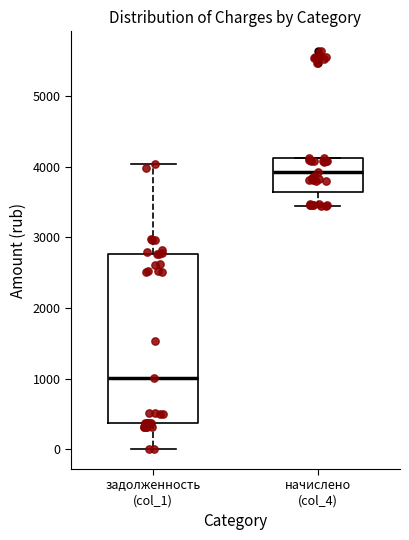

Which box's median line is the highest?

начислено (col_4)